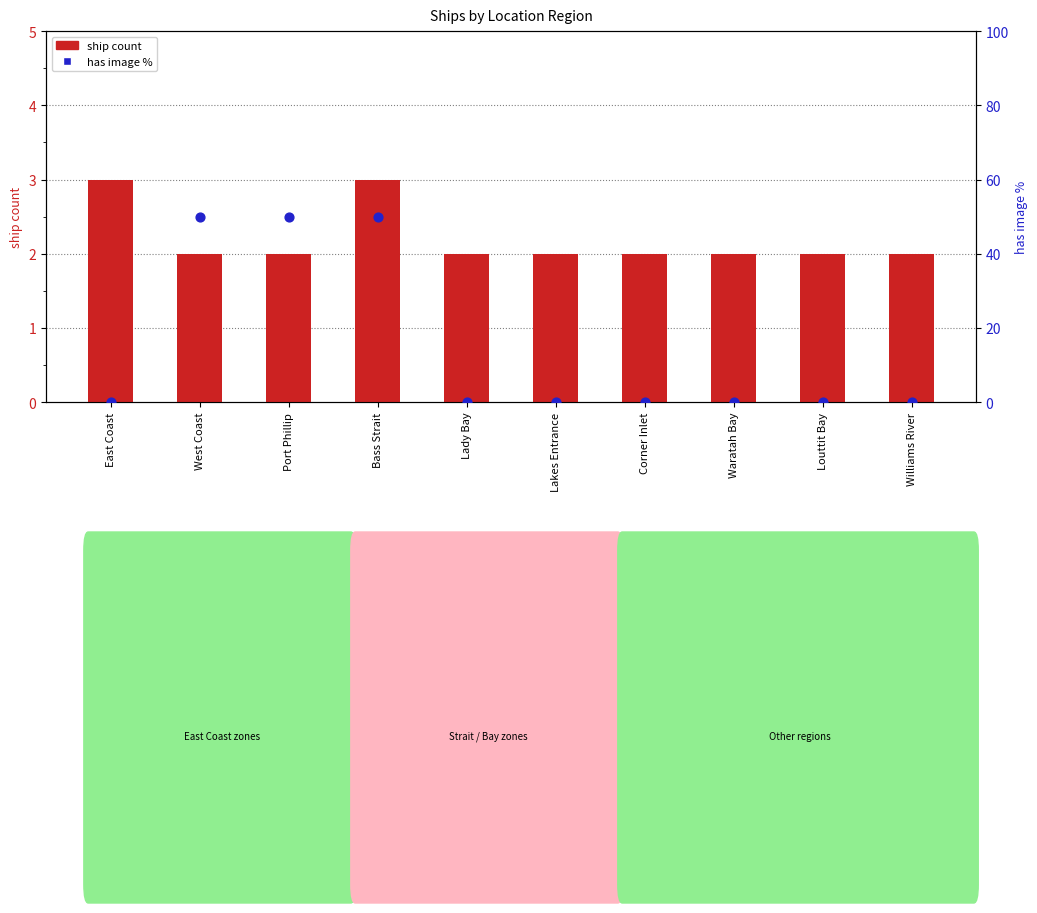

Which series contains the highest Y value?

has image %